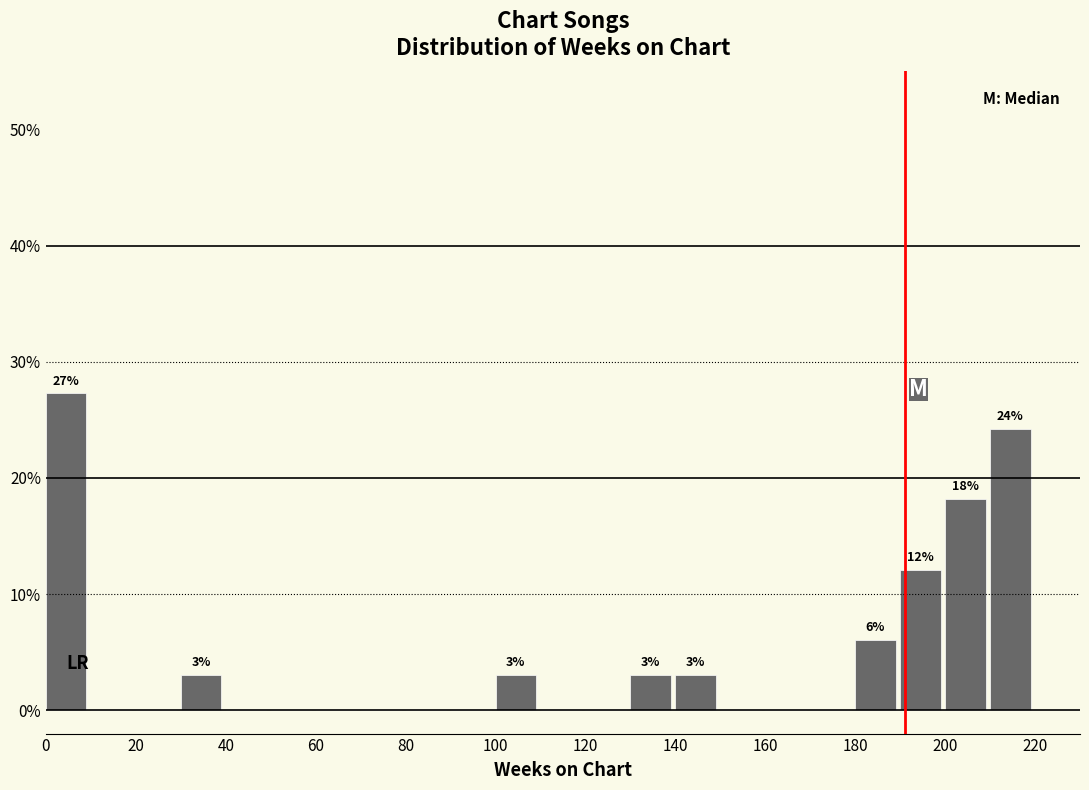

Which range on the x-axis has the tallest bar?

0 to 10